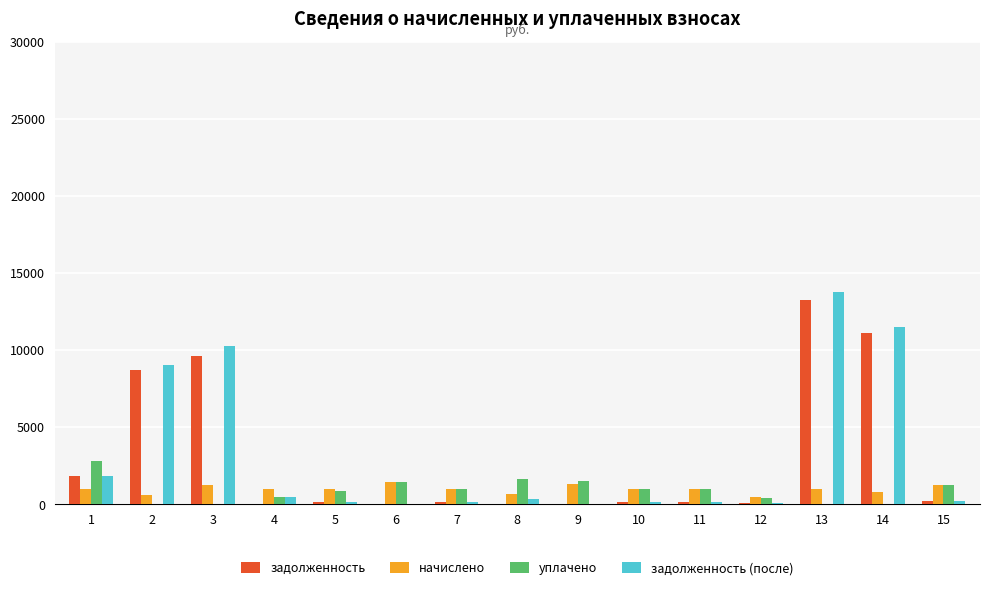

How many values in the начислено series exceed 1017?

9